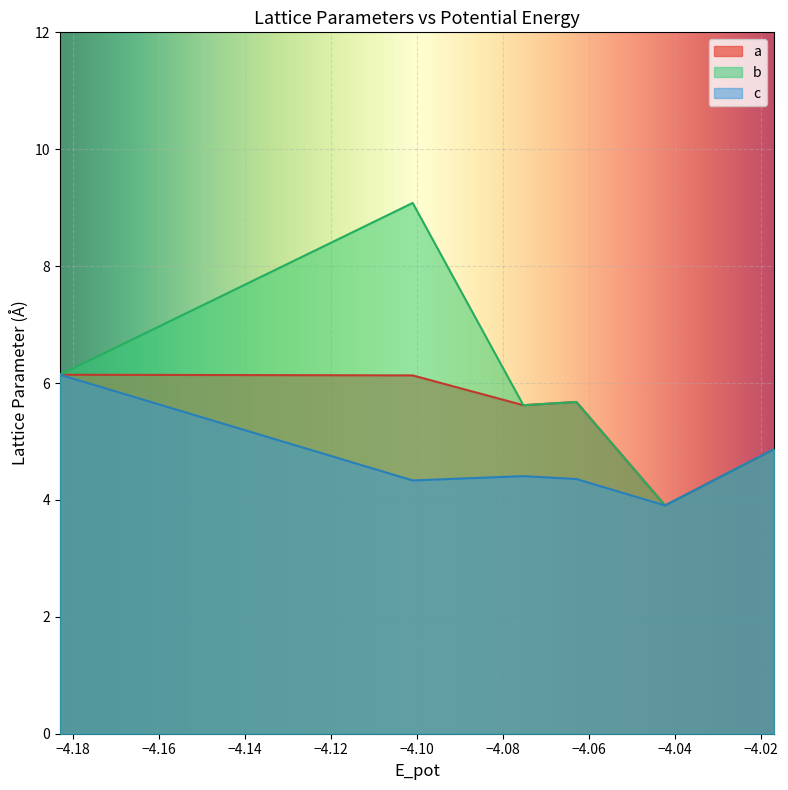

Which series has the widest spread of values?

b